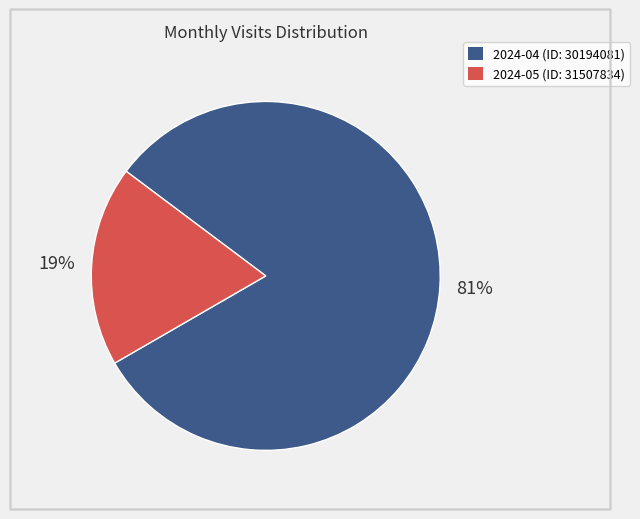

Rank the categories by value from highest to lowest.

2024-04 (ID: 30194081), 2024-05 (ID: 31507834)